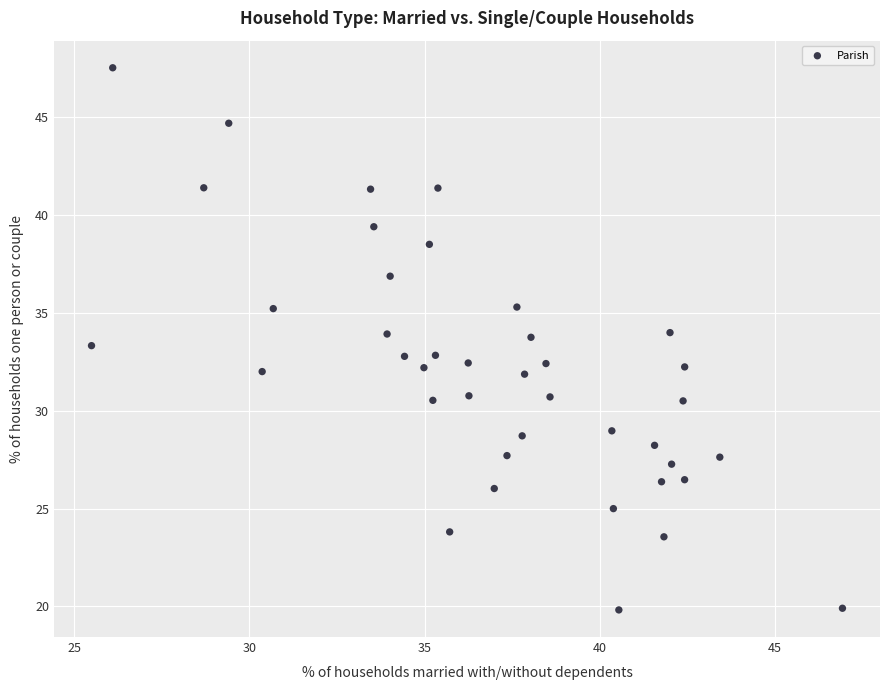

What is the range of Y values (max minus min)?

27.7